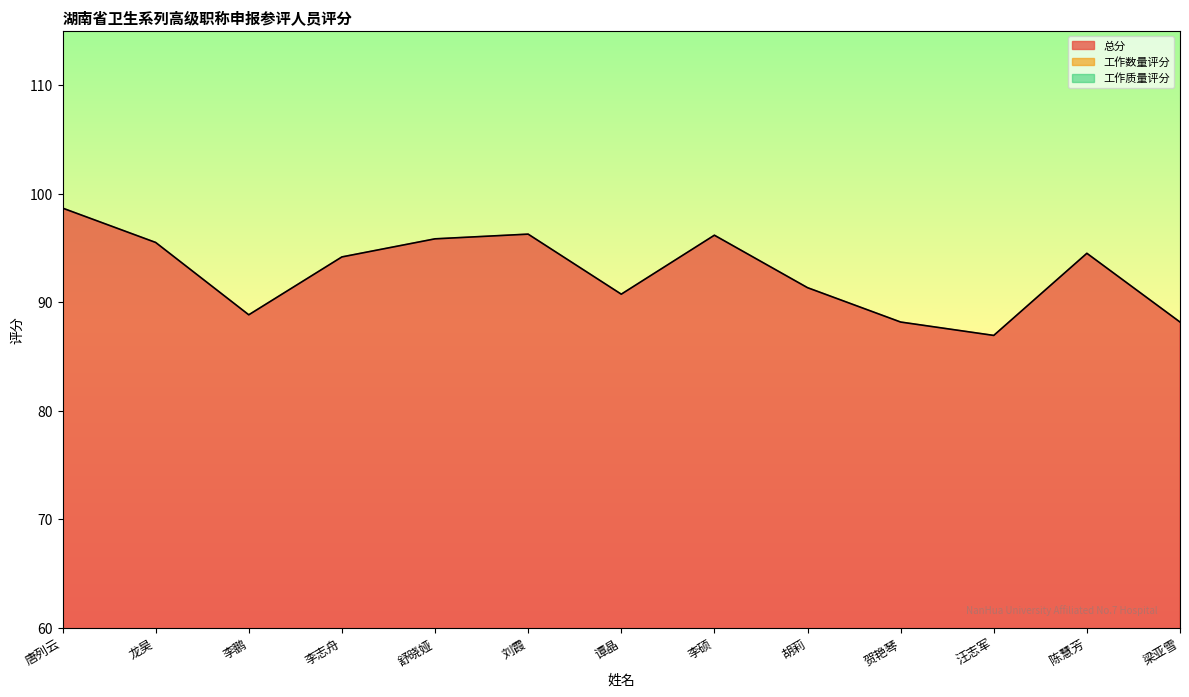

True or false: 总分 has more than 1 interior local peaks.

True